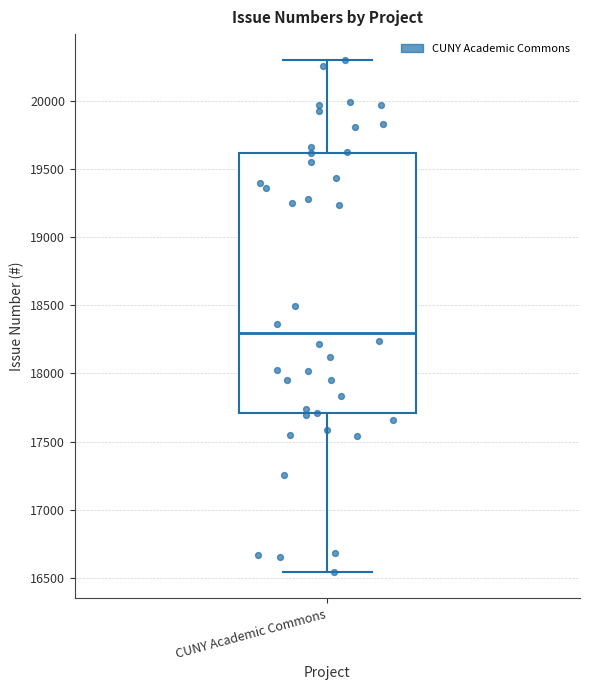

Where does the lower whisker of the box for CUNY Academic Commons end on the y-axis? The values are not printed on the chart, so give them approximately, as read against the axis.

16550